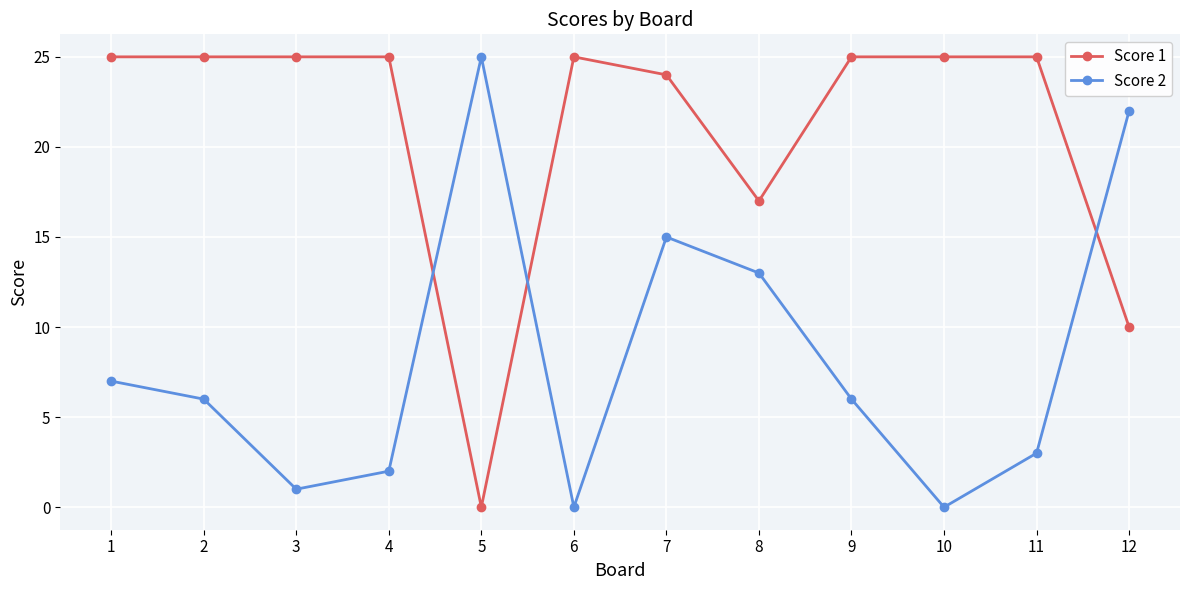

Rank the series by their average value, from lowest to highest.

Score 2, Score 1